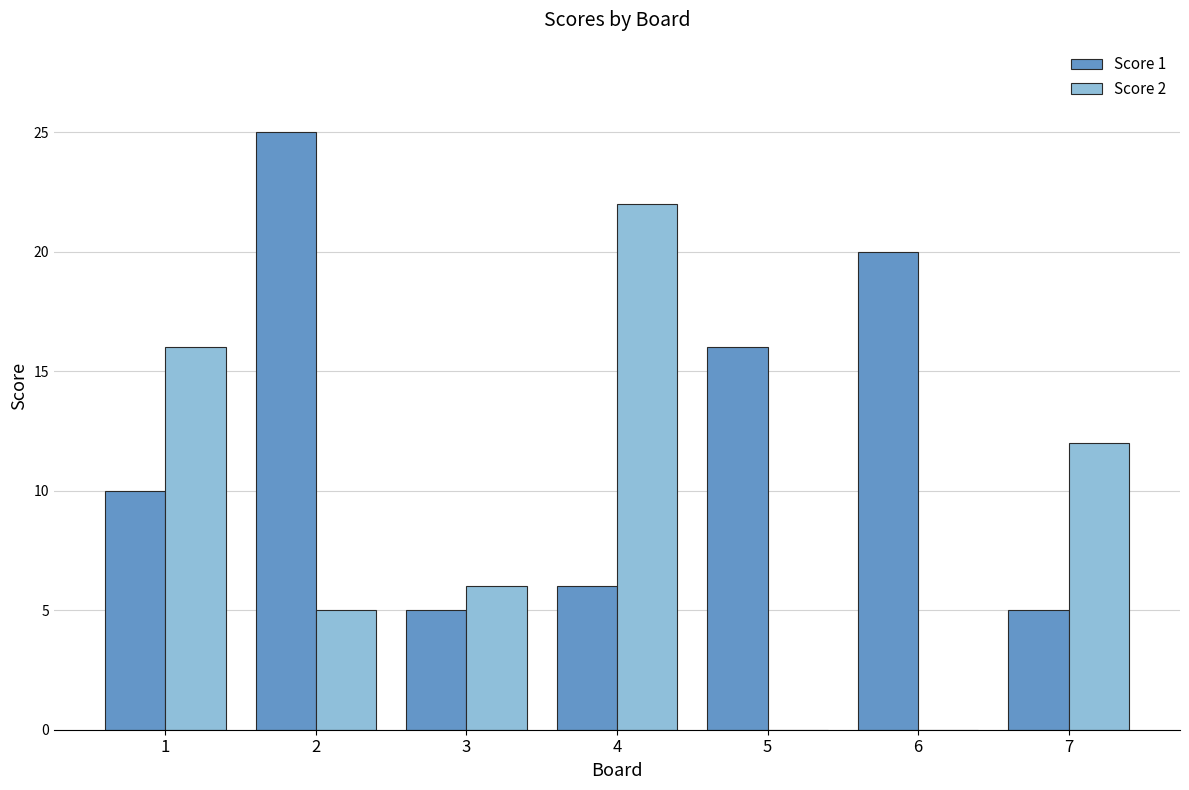

Read the Score 1 value at 2.

25